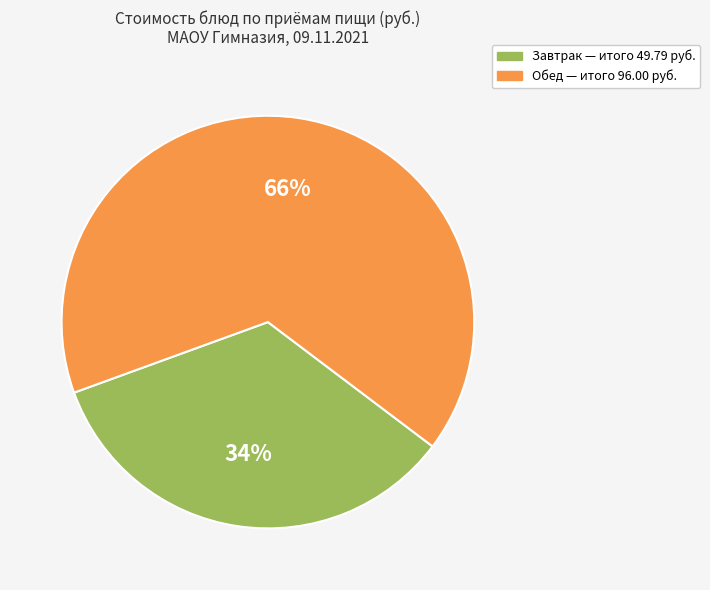

How many segments does this pie chart have?

2